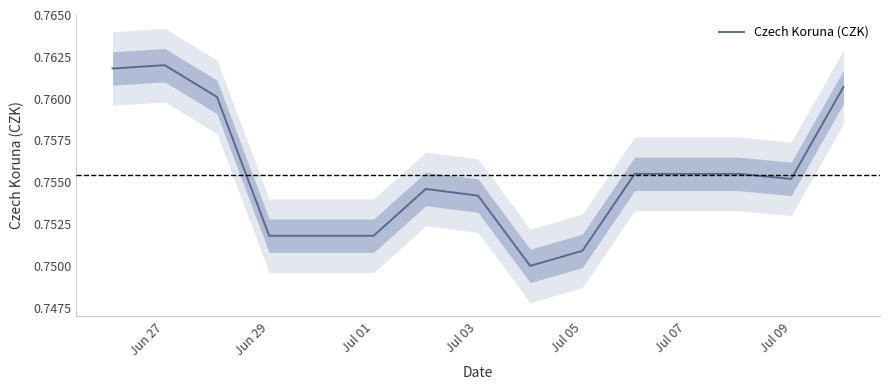

Is it true that the value at Jul 09 is 1.1?

False